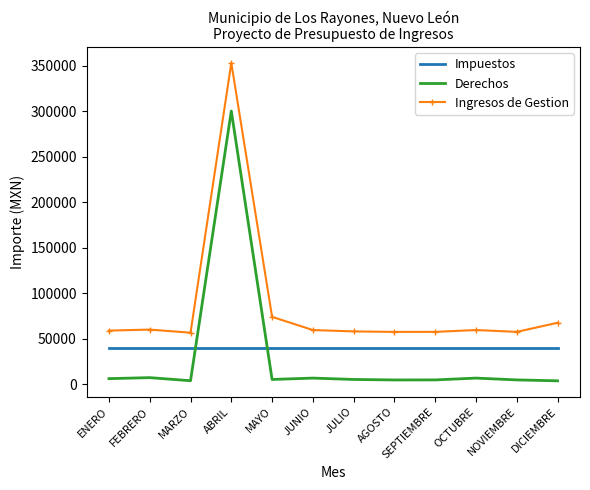

What is the greatest value displayed?

352913.8